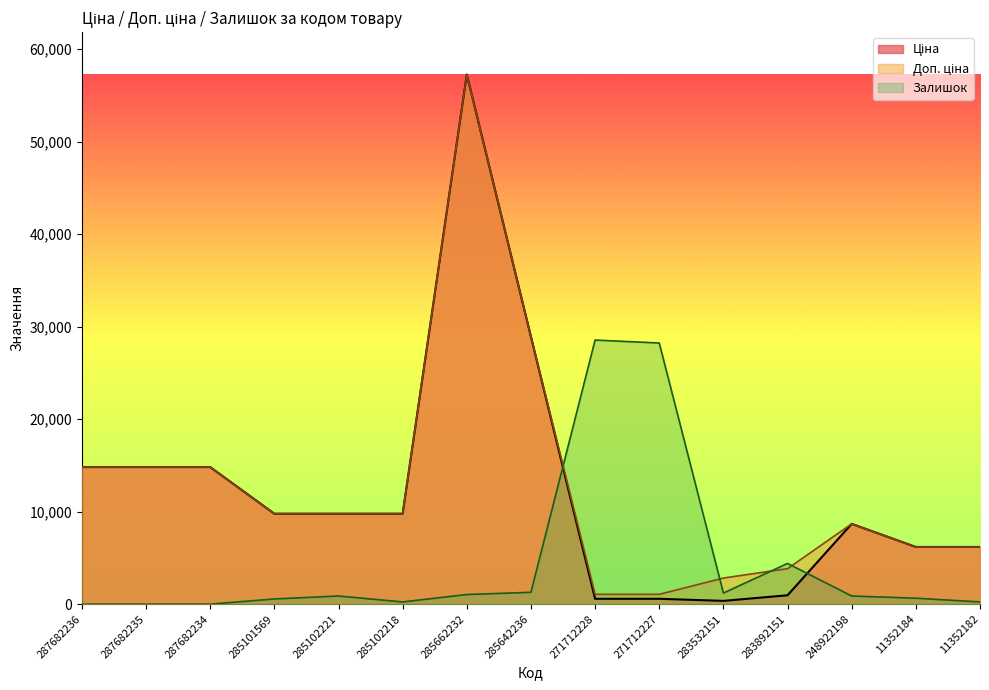

The Доп. ціна series shows 7147.9 at 287682235. True or false?

False